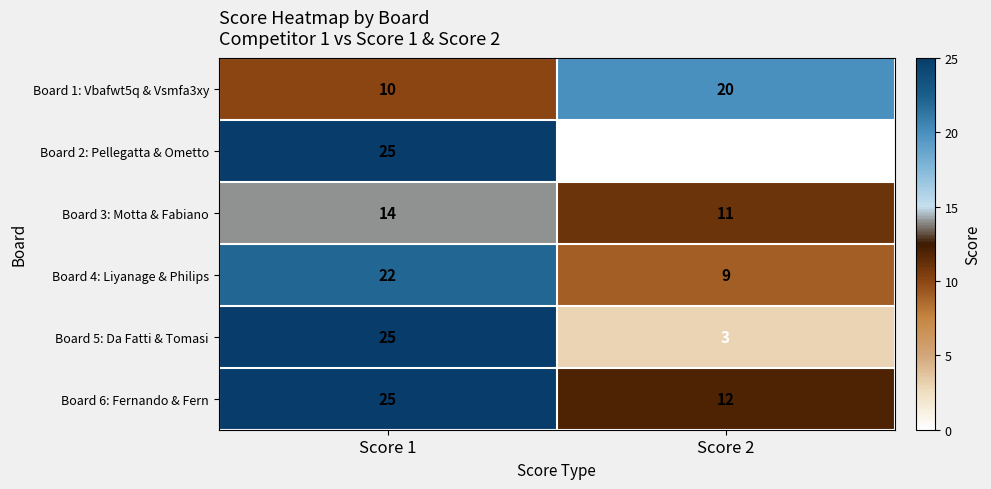

What is the sum of all Board 3: Motta & Fabiano values?

25